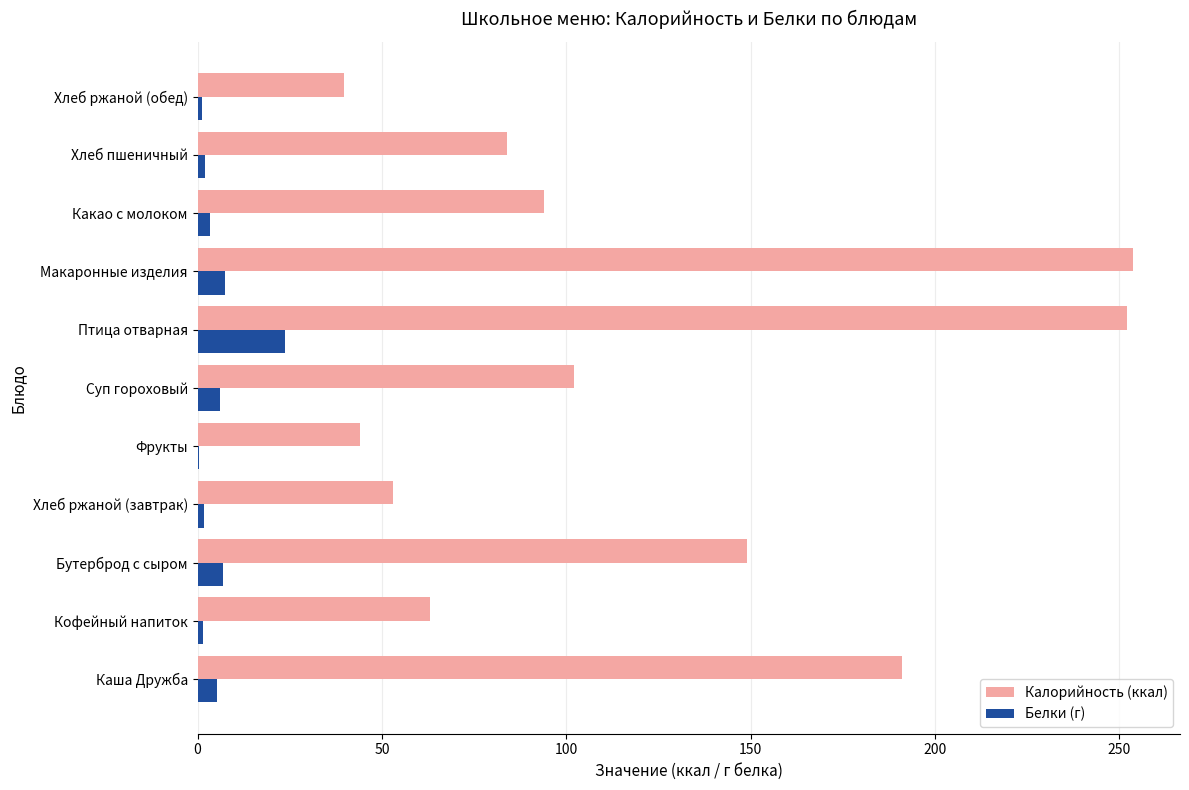

Which series has the largest total across all categories?

Калорийность (ккал)